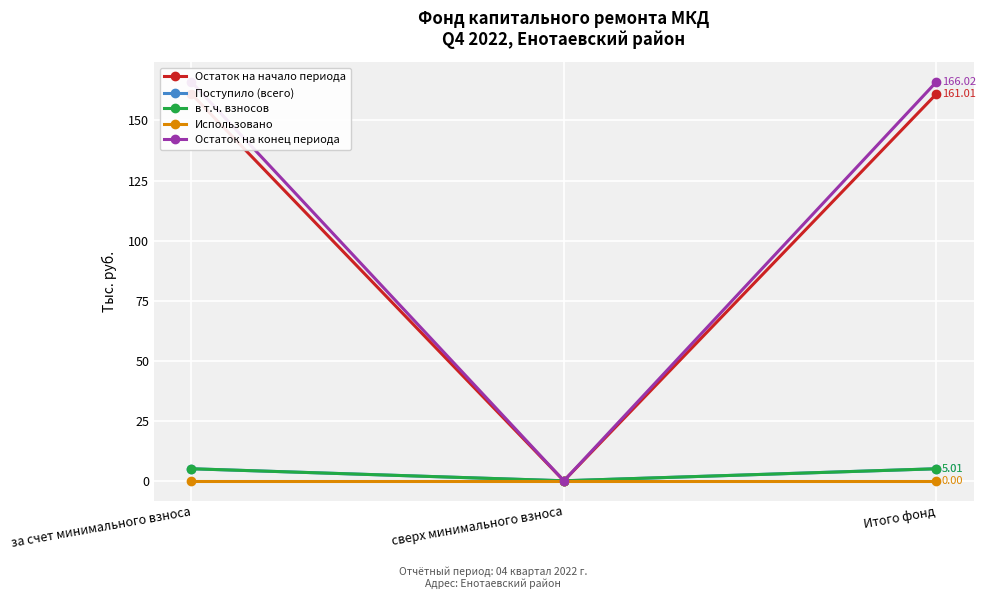

What are all the series names shown in the legend?

Остаток на начало периода, Поступило (всего), в т.ч. взносов, Использовано, Остаток на конец периода